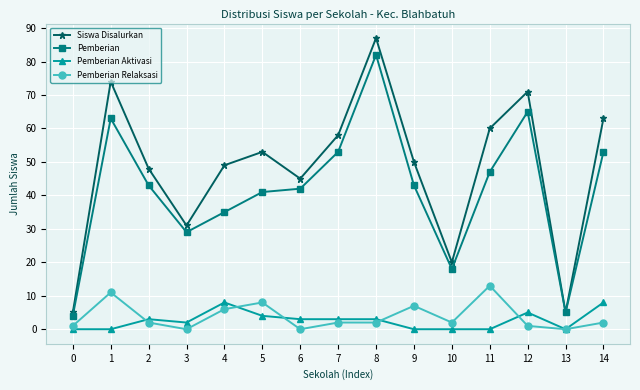

What is the value of the Pemberian Relaksasi point at the 11th from the left?

2